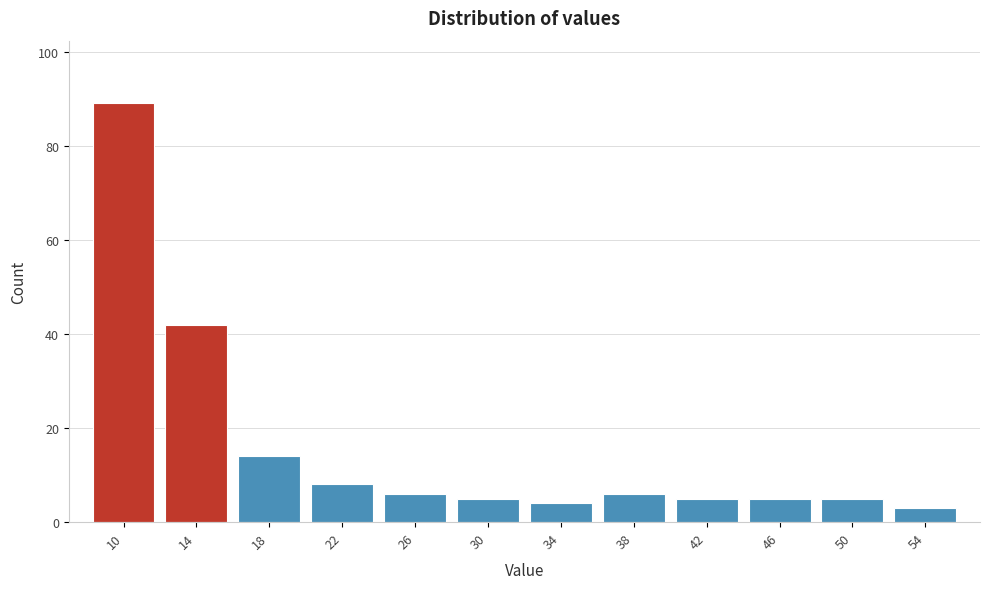

Reading left to right, extract all data points from this chart.

89	42	14	8	6	5	4	6	5	5	5	3